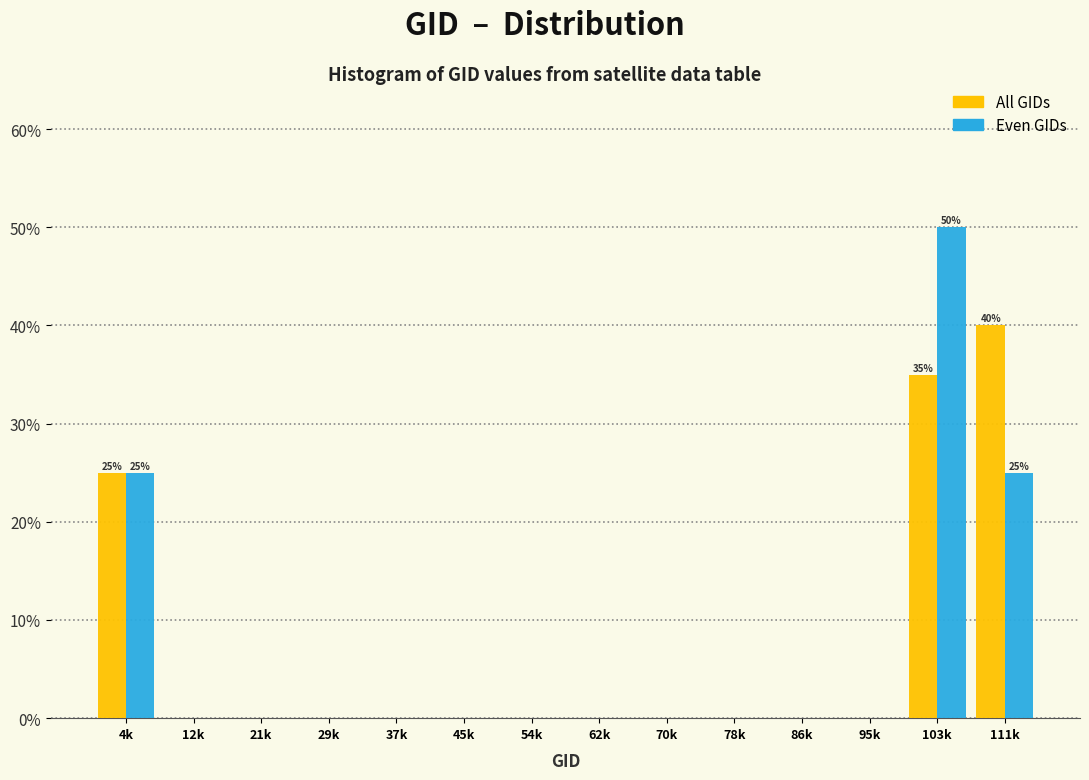

What are all the series names shown in the legend?

All GIDs, Even GIDs